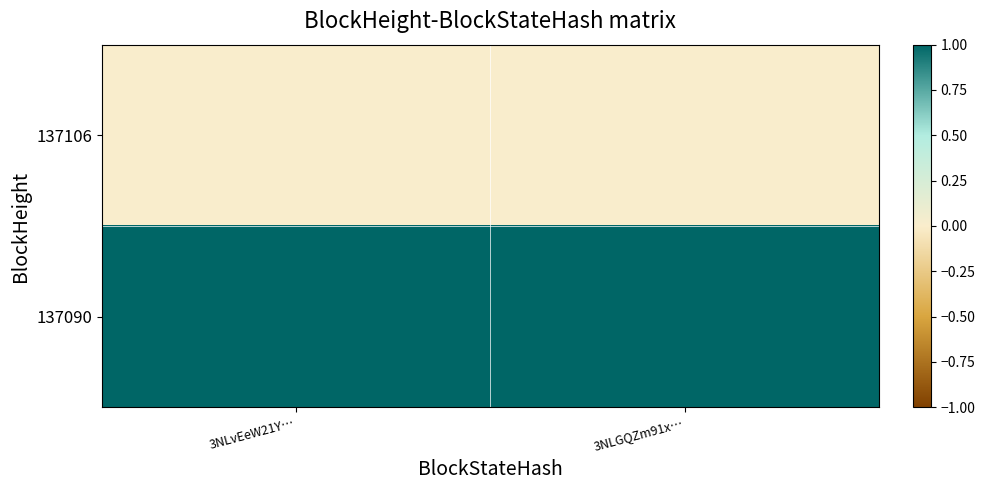

Rank the series by their average value, from lowest to highest.

137106, 137090